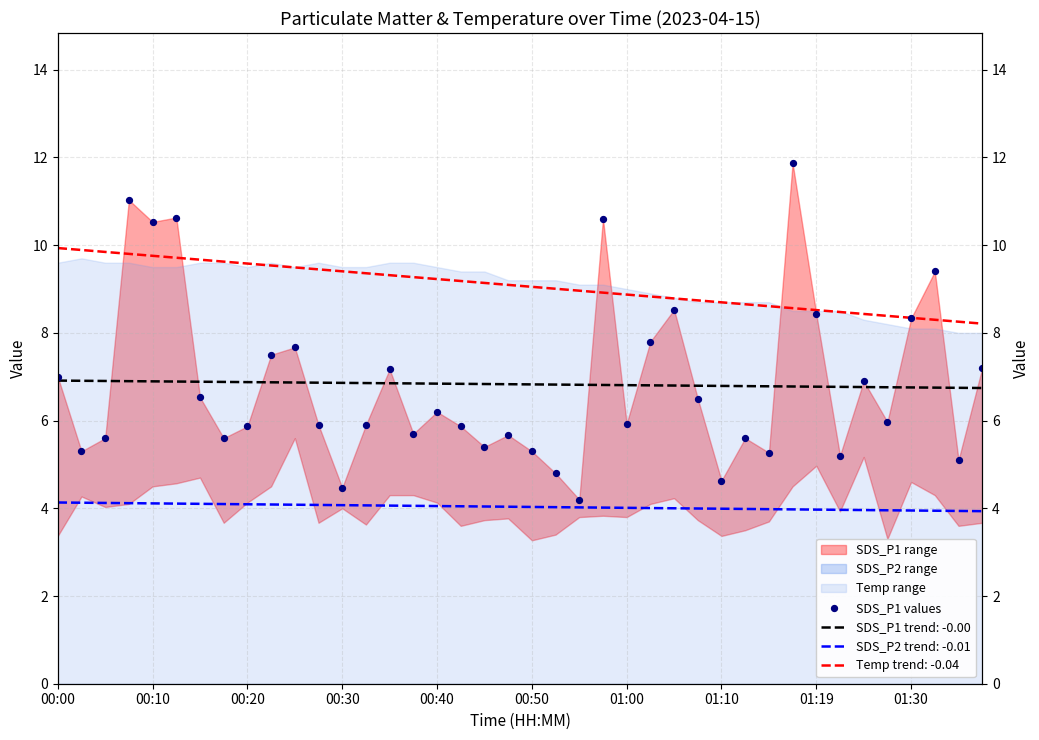

Which has a higher value, 34 or 10?

10